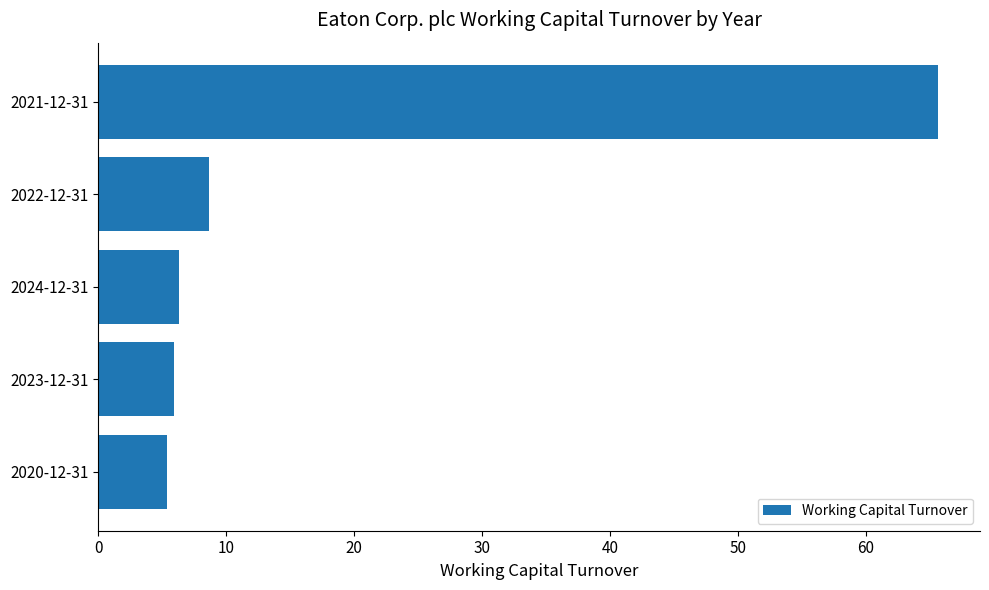

What is the maximum value shown in the chart?

65.7